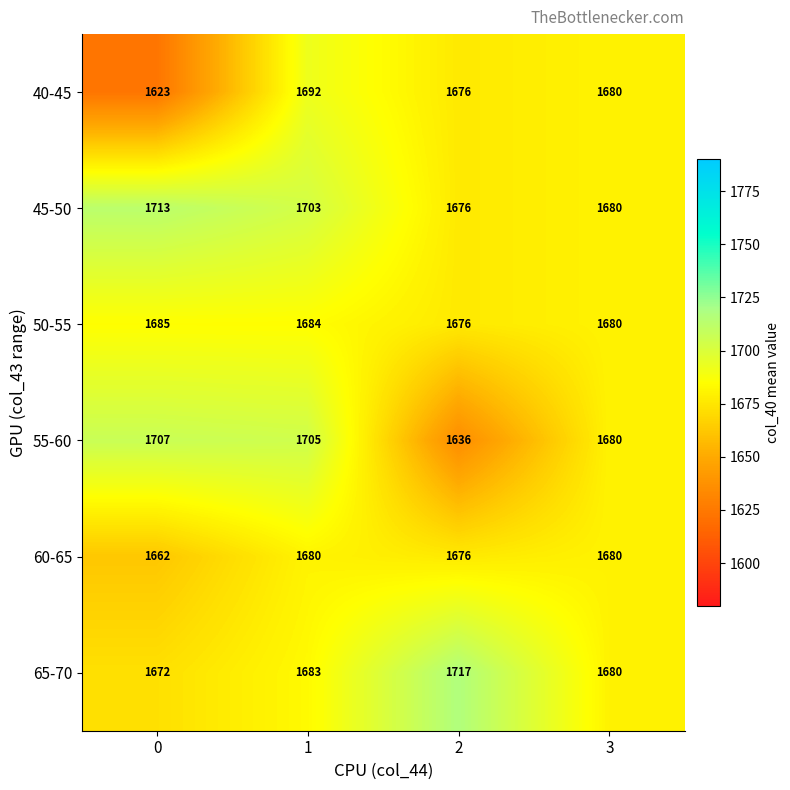

Reading left to right, extract all data points from this chart.

40-45: 1623	1692	1676	1680
45-50: 1713	1703	1676	1680
50-55: 1685	1684	1676	1680
55-60: 1707	1705	1636	1680
60-65: 1662	1680	1676	1680
65-70: 1672	1683	1717	1680